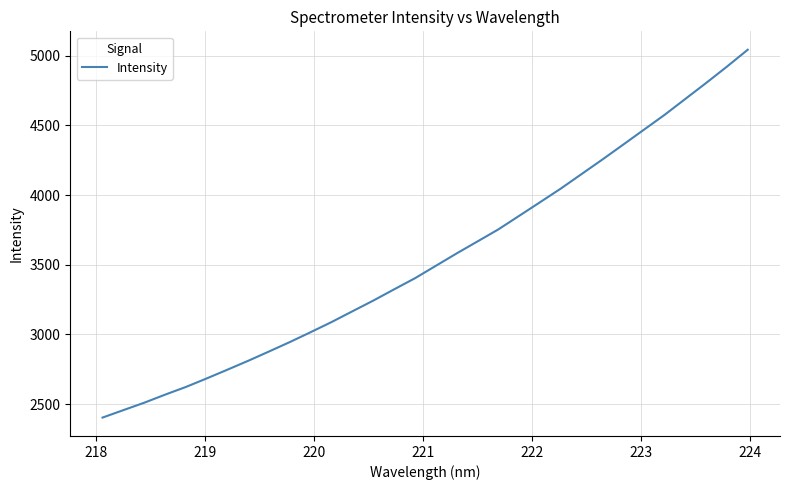

What is the smallest value displayed?

2403.0